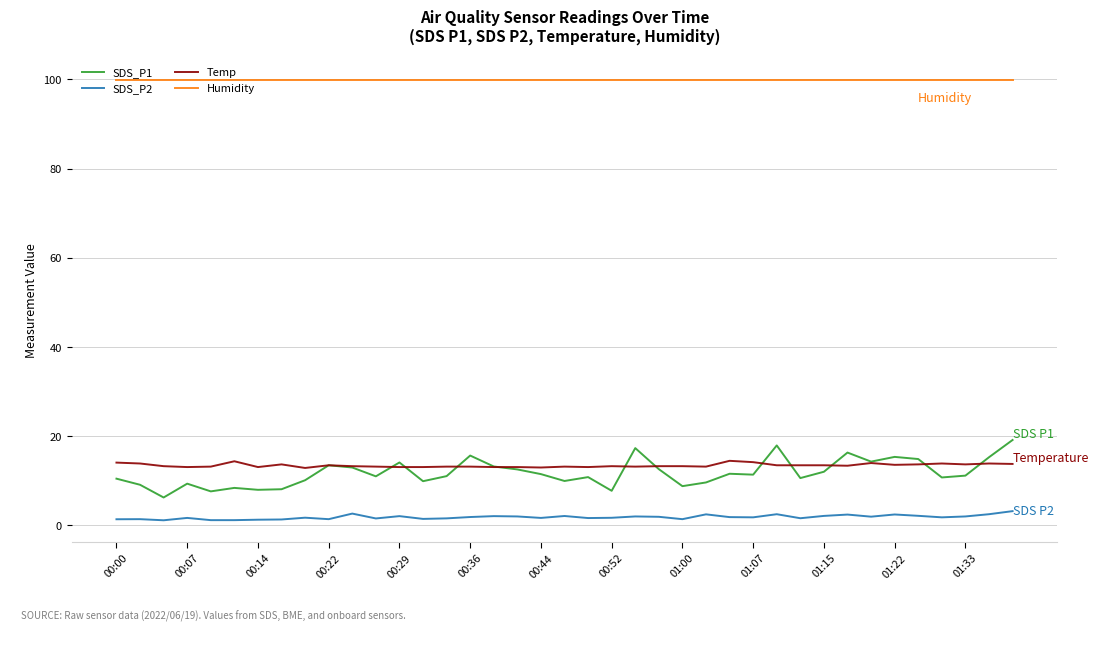

True or false: Humidity and SDS_P1 intersect in this chart.

False